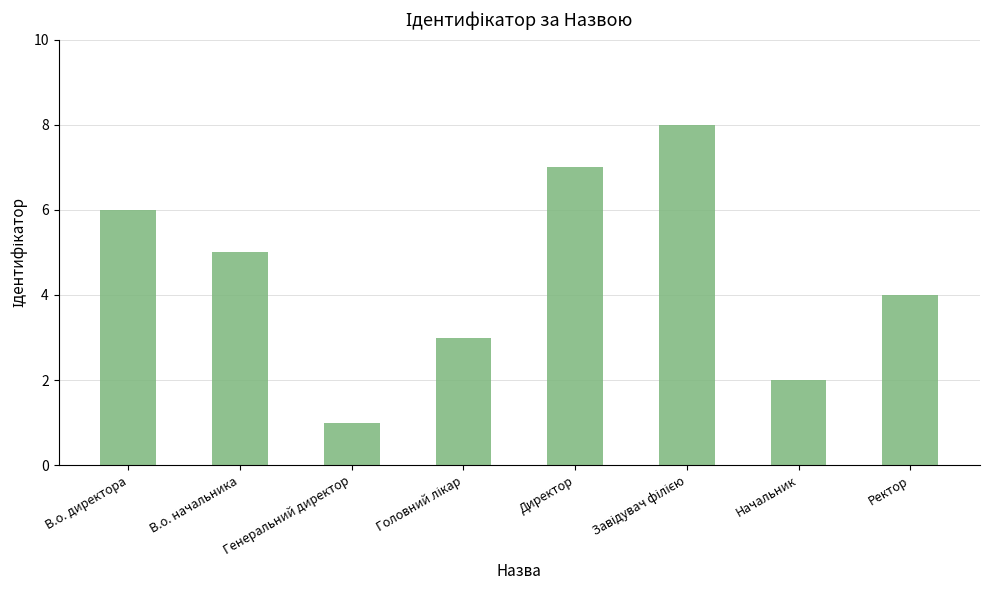

What is the sum of all values?

36